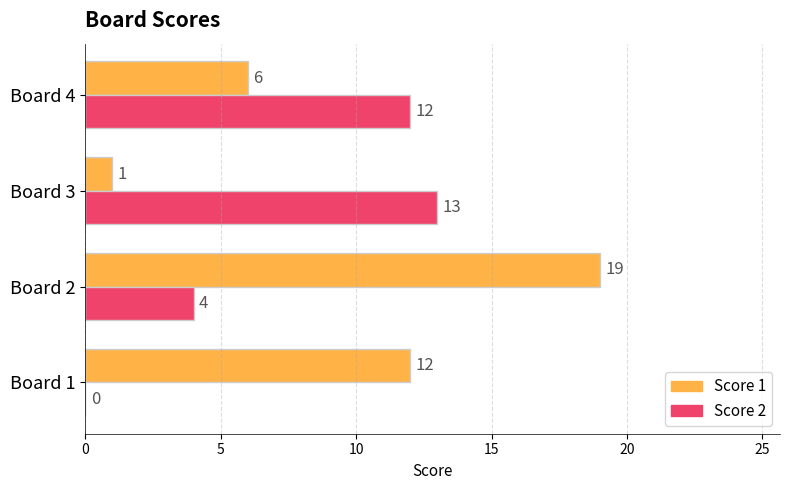

Which series changed the most between Board 3 and Board 4?

Score 1